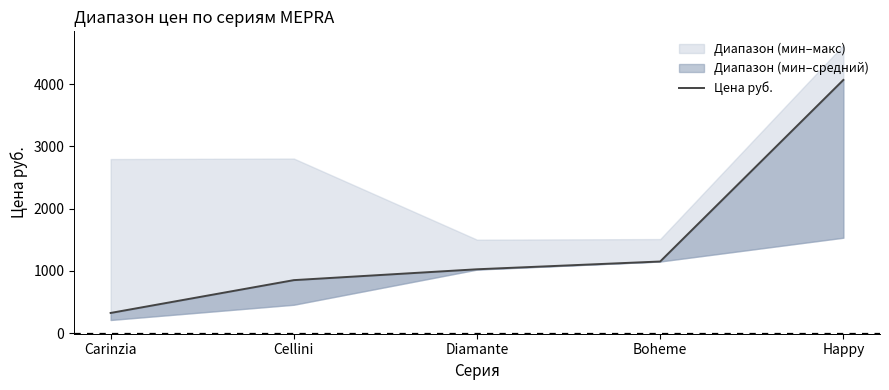

The chart shows a value of 565.4 at Cellini. True or false?

False